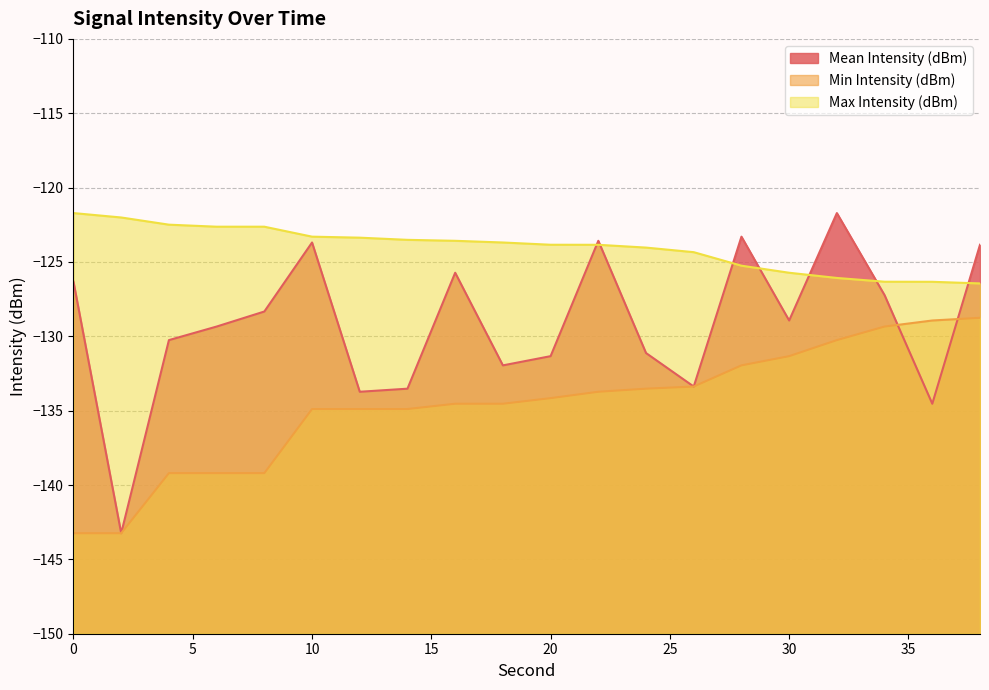

What are all the series names shown in the legend?

Mean Intensity (dBm), Min Intensity (dBm), Max Intensity (dBm)